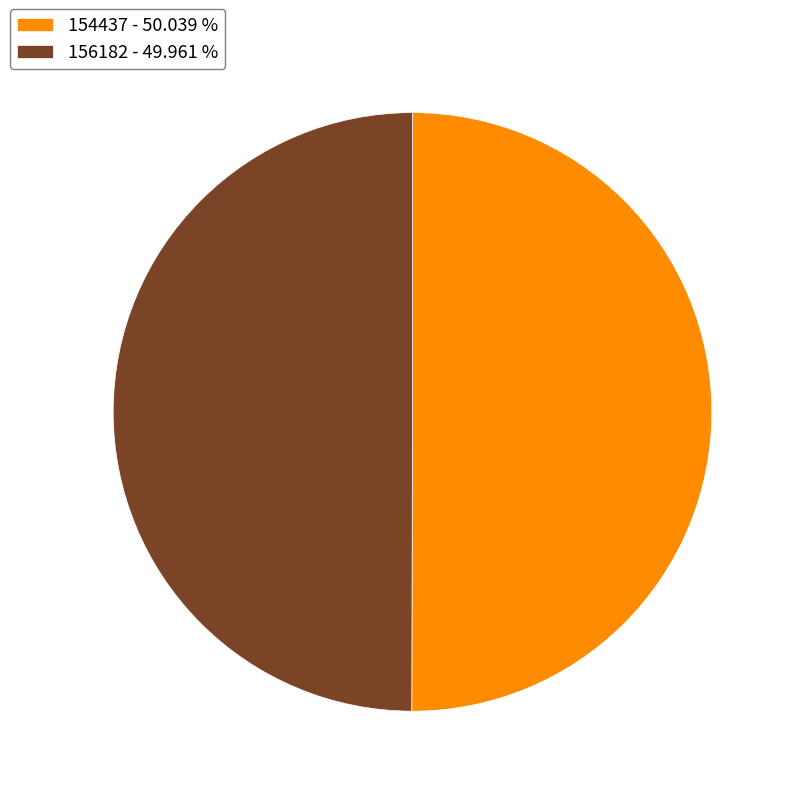

Is the sum of 156182 - 49.961 % and 154437 - 50.039 % greater than half?

Yes